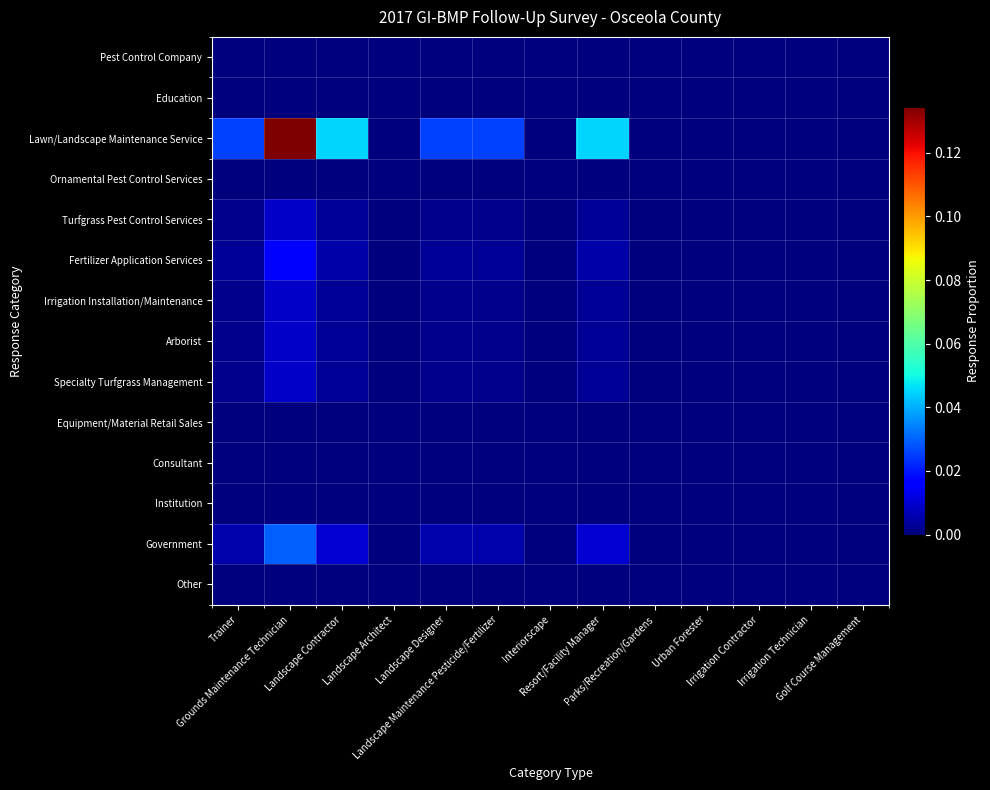

How many data points does each series have?

13